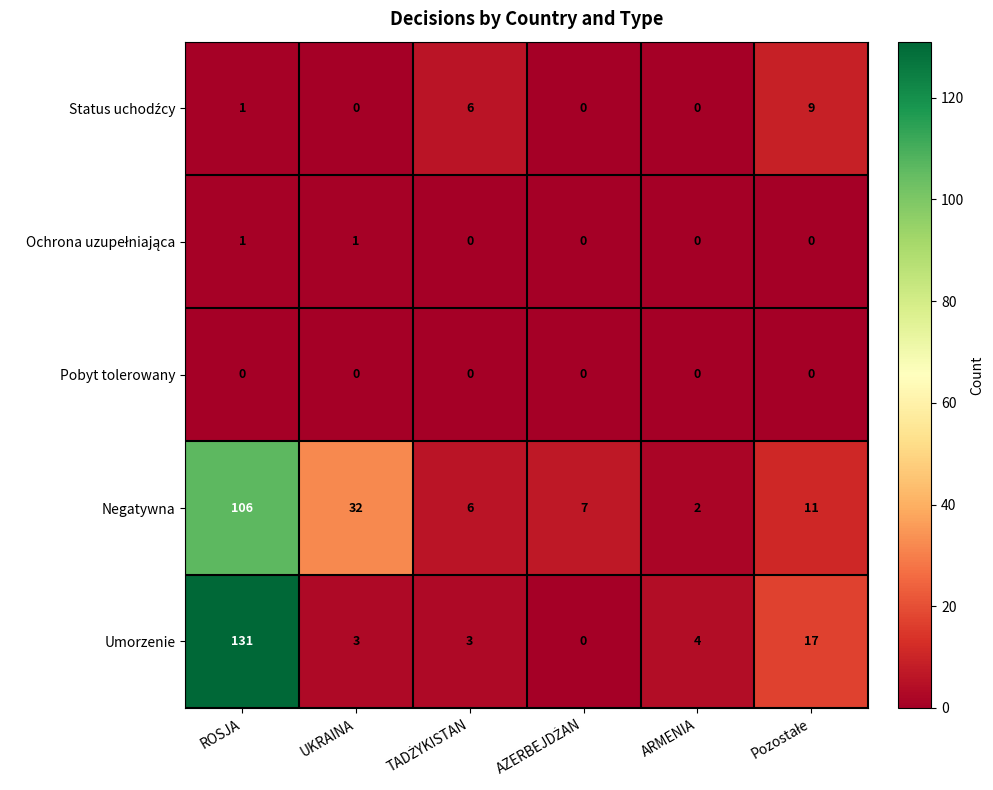

At which category is the sum across all series the highest?

ROSJA